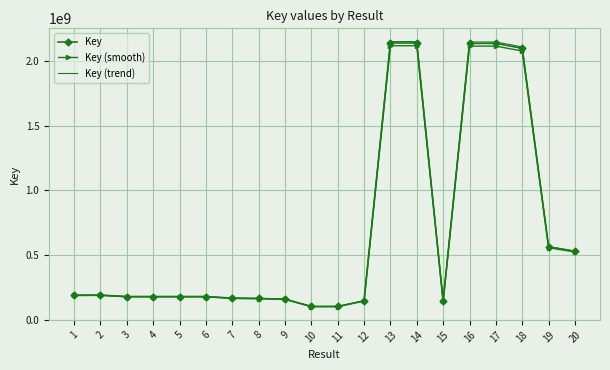

What is the total value across all series at 19?

1682446832.7